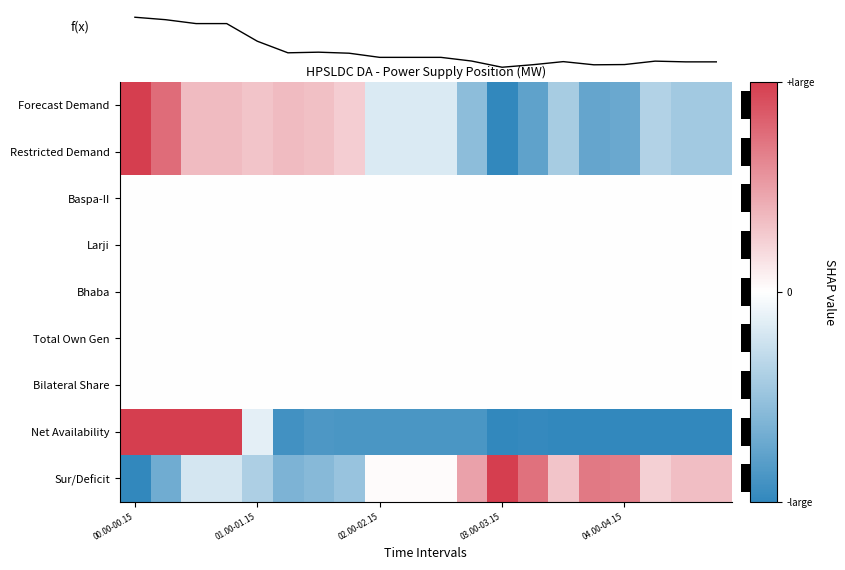

At which category is the sum across all series the highest?

00.00-00.15